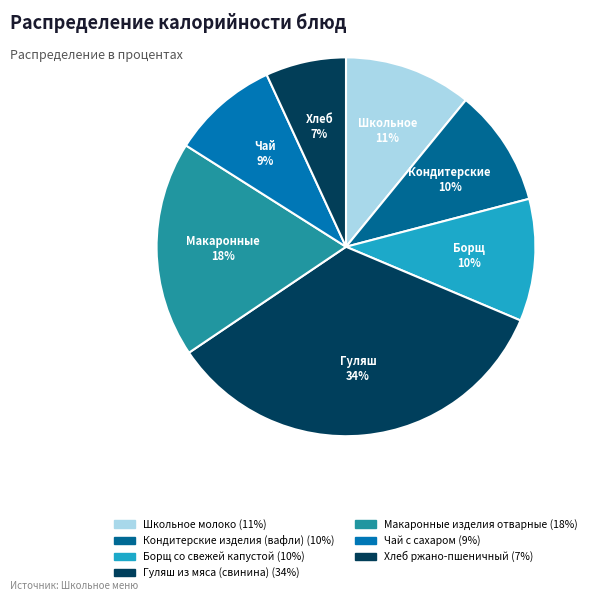

Is the sum of Борщ со свежей капустой and Кондитерские изделия (вафли) greater than half?

No